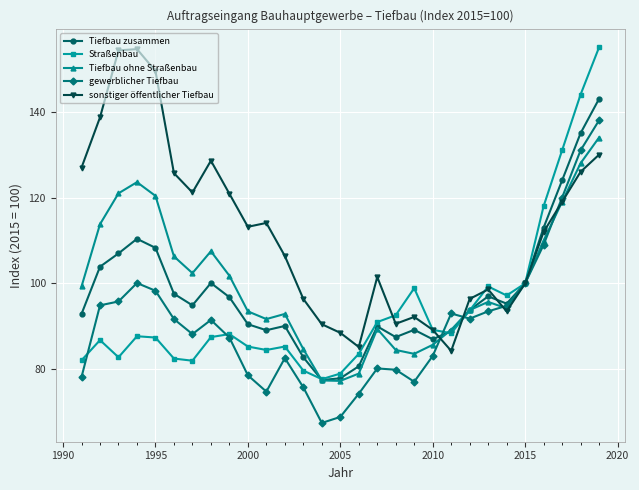

What is the value of the Tiefbau ohne Straßenbau point at the 6th from the left?

106.3